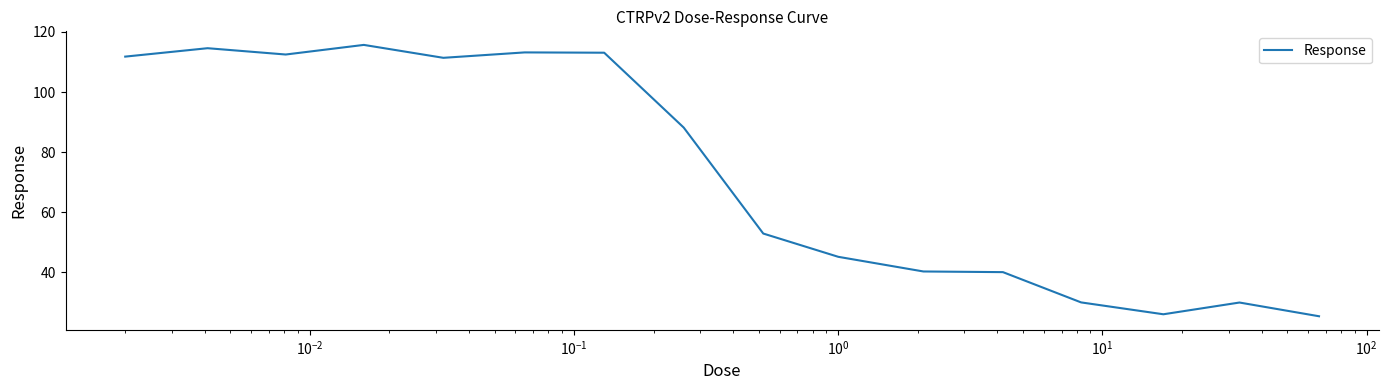

How many lines are shown in the chart?

1